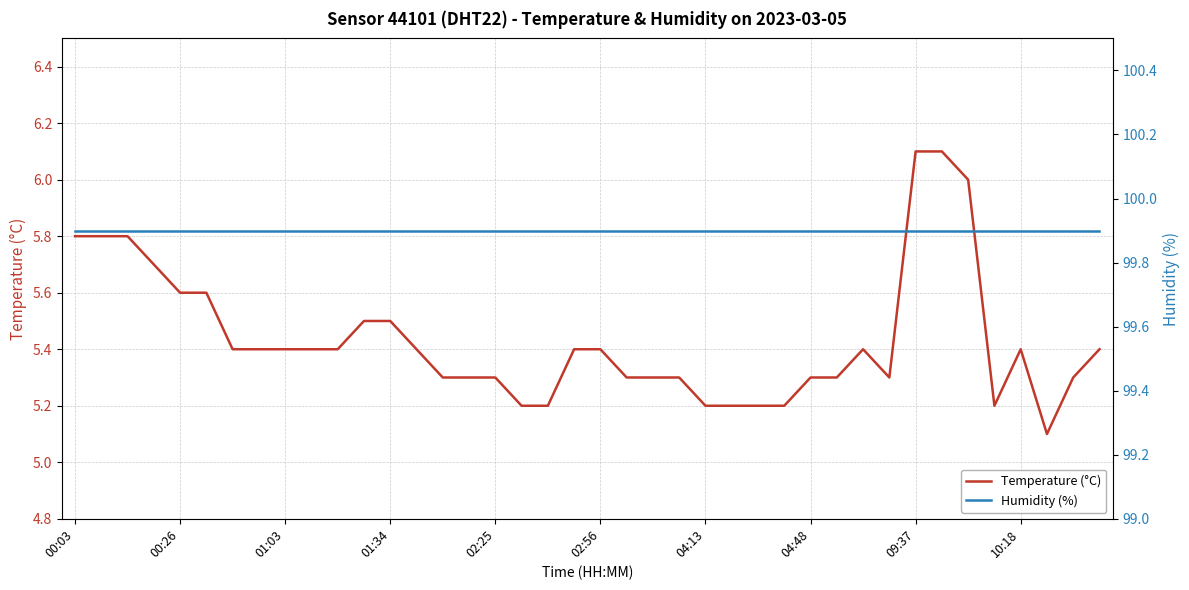

The temperature series shows 5.8 at 00:03. True or false?

True